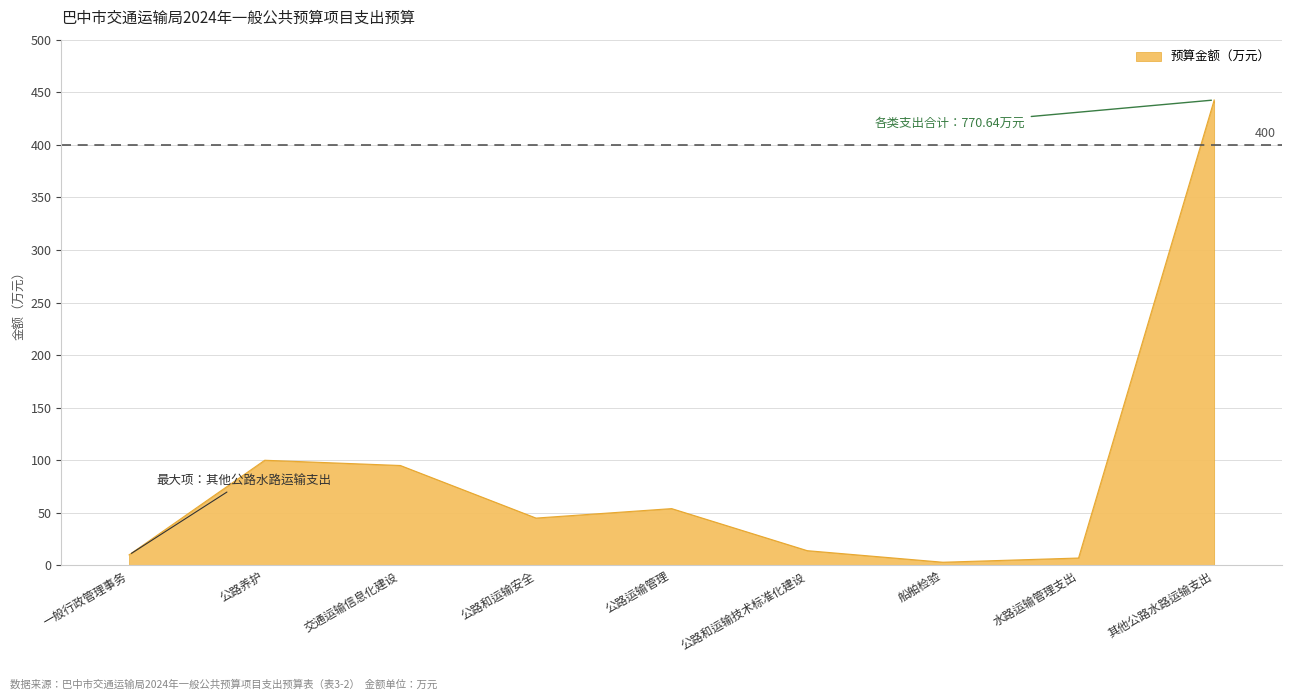

Is it true that the value at 公路运输管理 is 70.3?

False